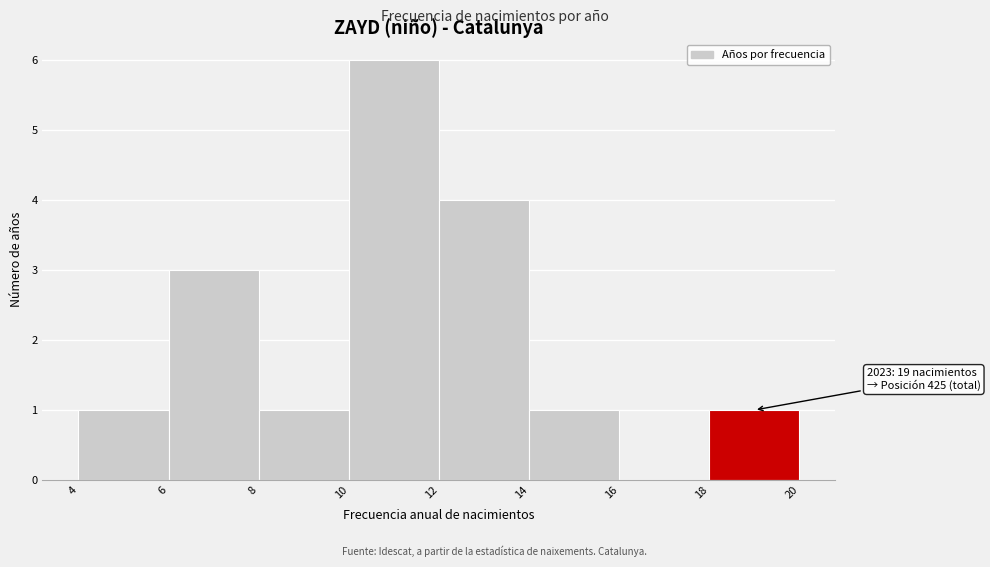

Which range on the x-axis has the tallest bar?

10 to 12